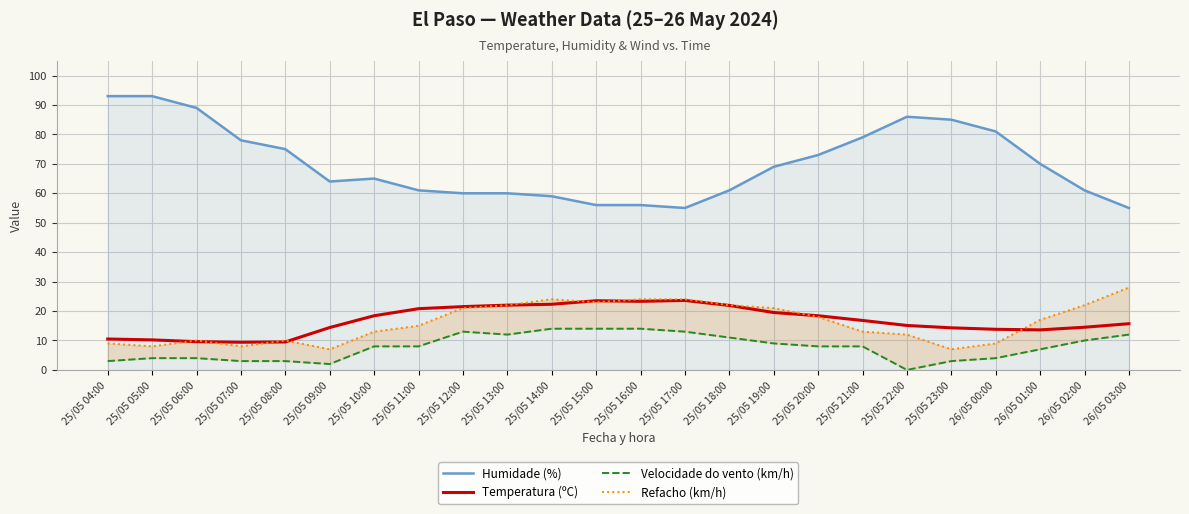

List the series in order of their peak value, highest first.

Humidade (%), Refacho (km/h), Temperatura (ºC), Velocidade do vento (km/h)